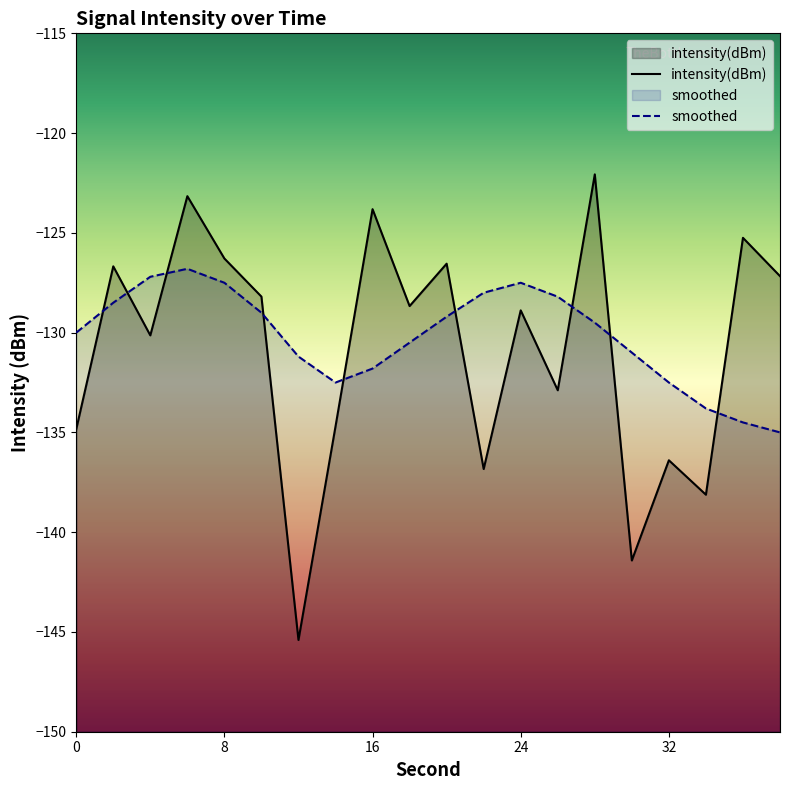

What is the total value across all series at 28?

-251.6